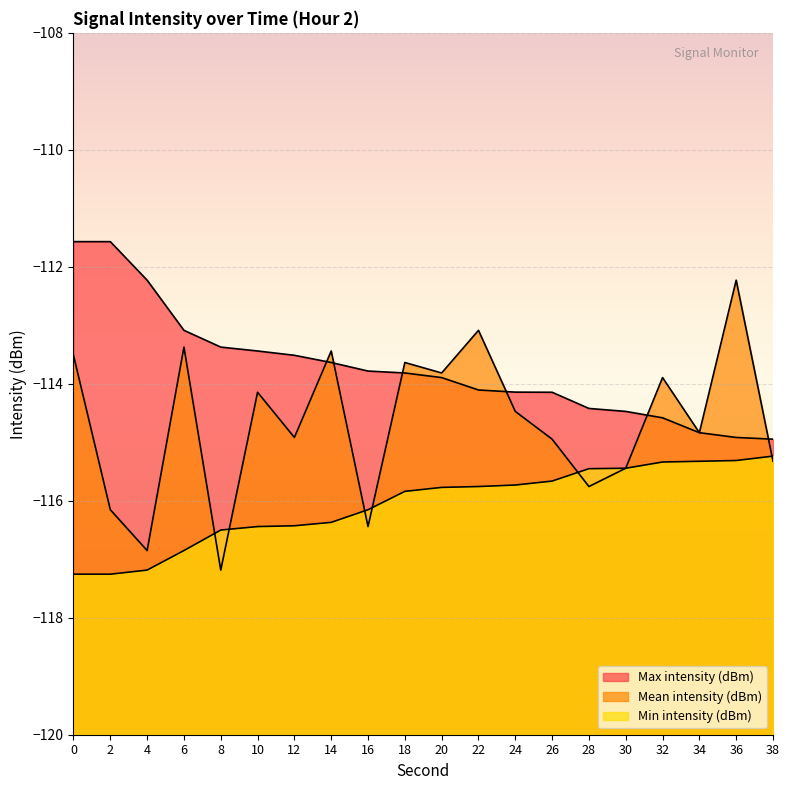

What is the difference between the maximum and minimum values in the Mean intensity (dBm) series?

5.0